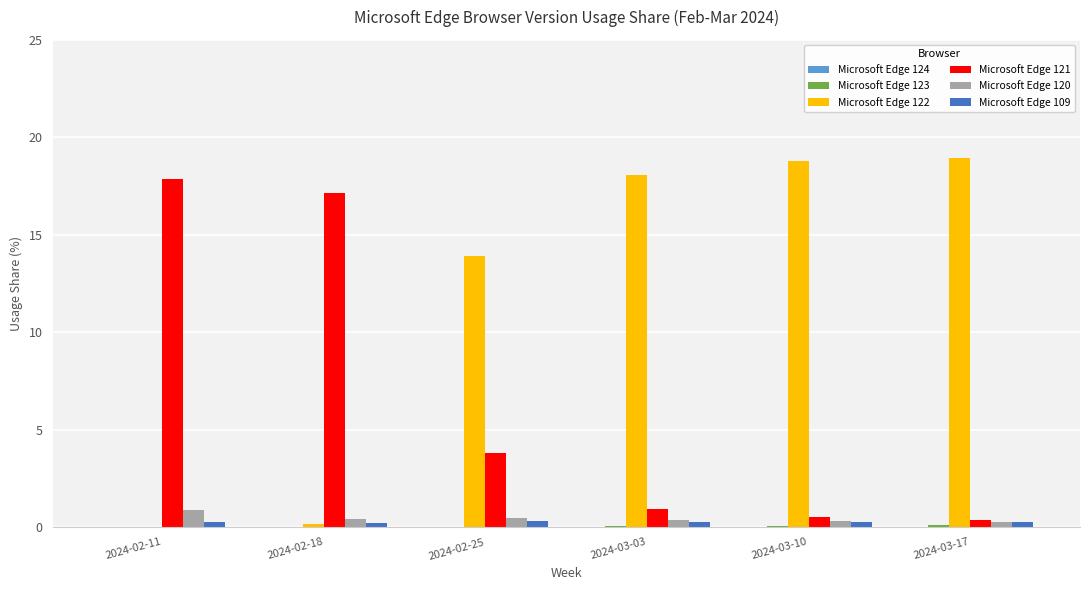

What is the greatest value displayed?

19.0